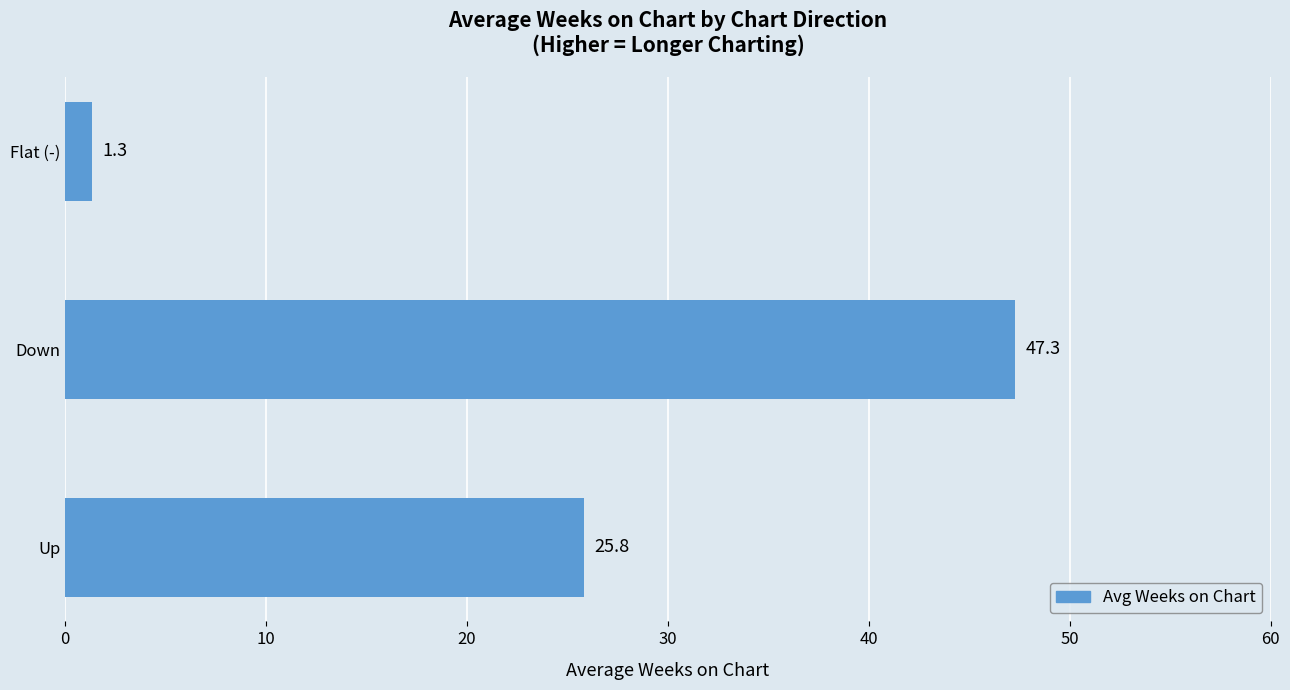

List the labels in order of value, largest first.

Down, Up, Flat (-)